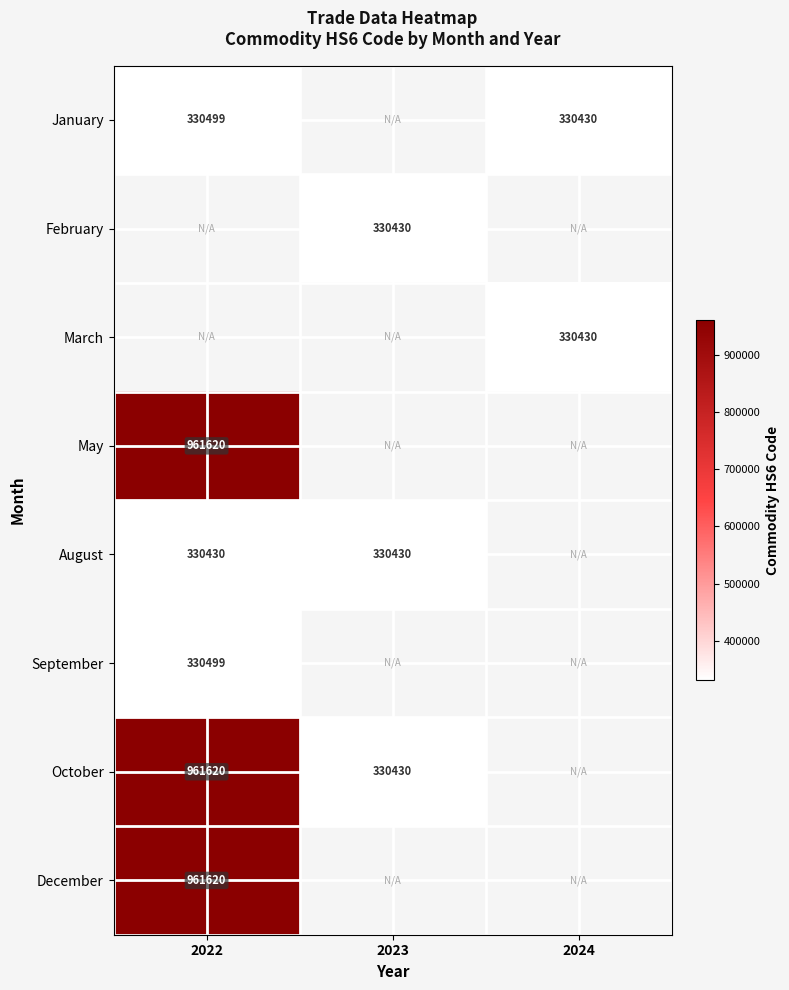

True or false: October has a value of 166873 at 2023.

False